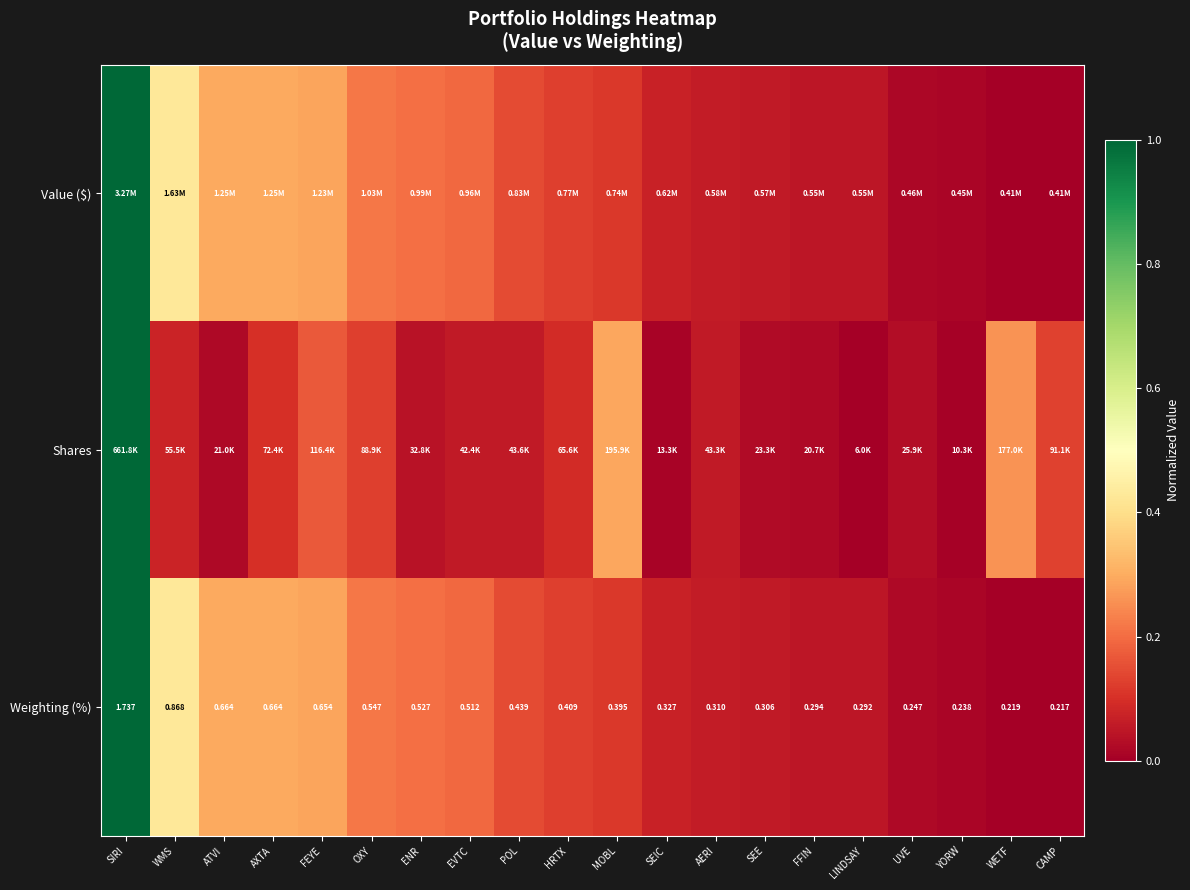

At which category is the sum across all series the highest?

SIRI